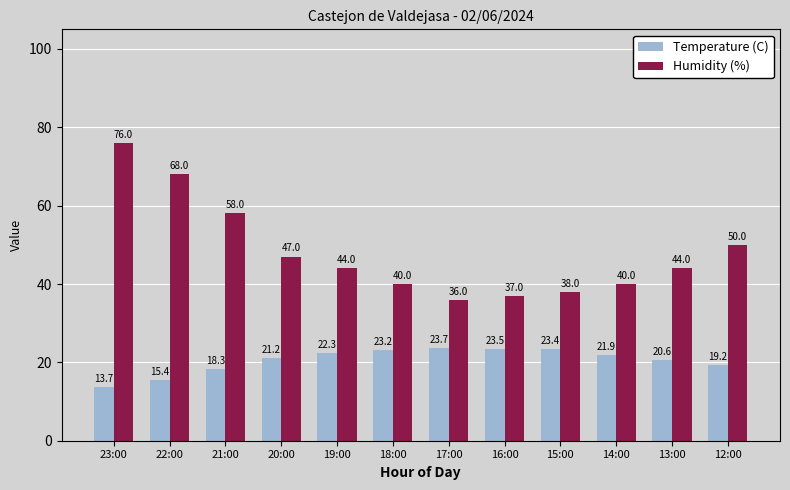

What is the approximate value of Humidity (%) at 19:00?

44.0